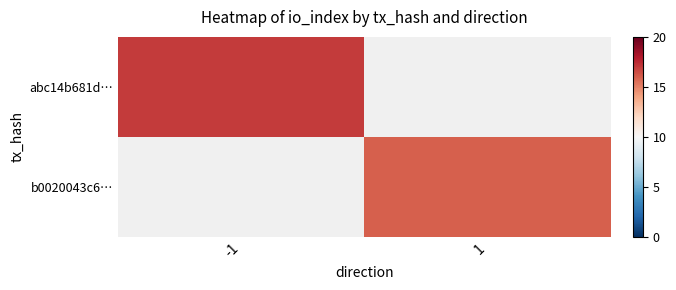

Rank the series by their maximum value, from highest to lowest.

abc14b681d…, b0020043c6…